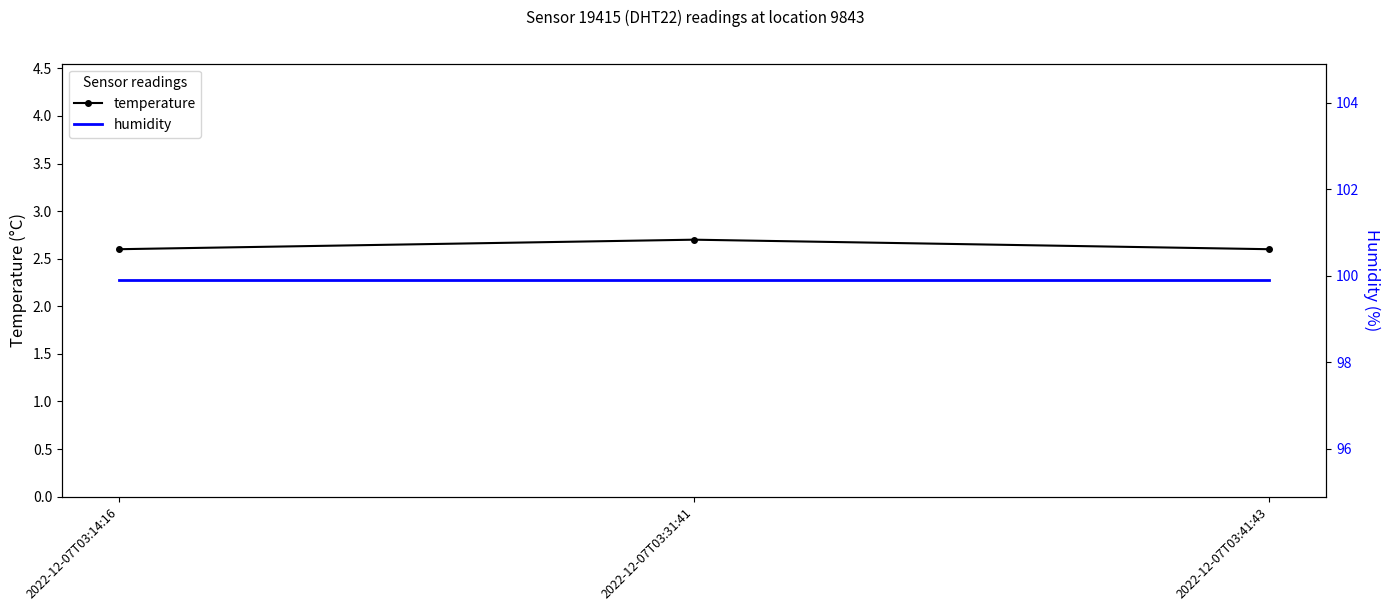

What is the value of the temperature point at the 1st from the left?

2.6